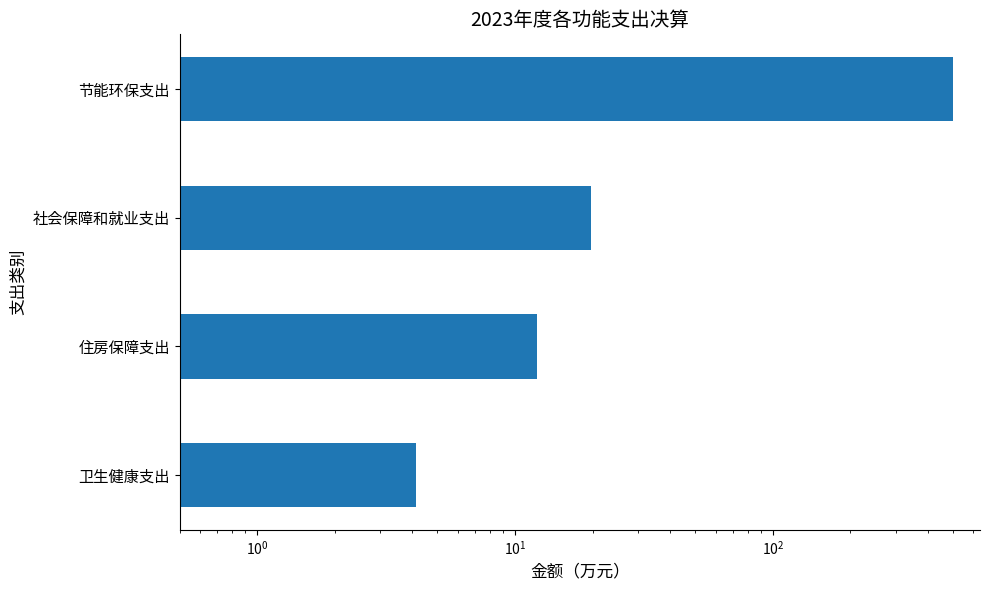

True or false: the data shows 32.4 at 社会保障和就业支出.

False